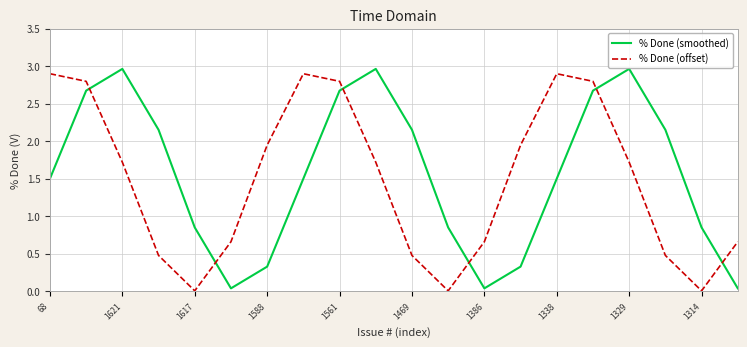

What is the highest value of the % Done (offset) series?

2.9